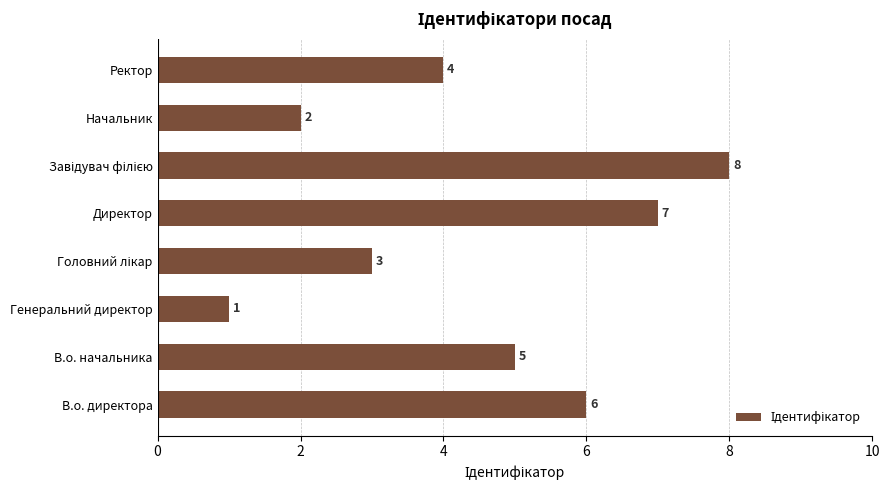

Reading bottom to top, transcribe all the data shown in this chart.

6	5	1	3	7	8	2	4